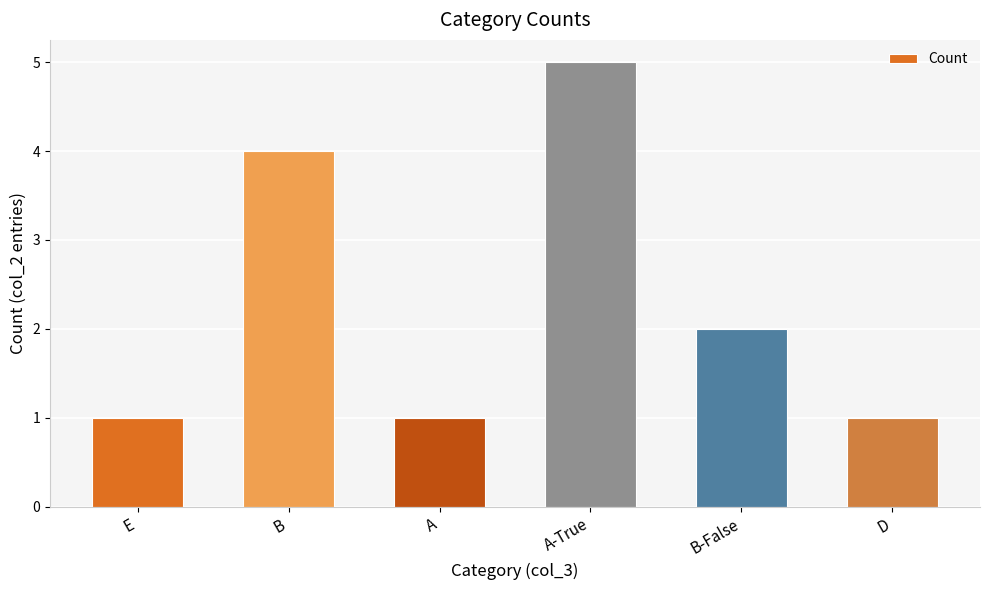

What is the change in value from A-True to D?

-4